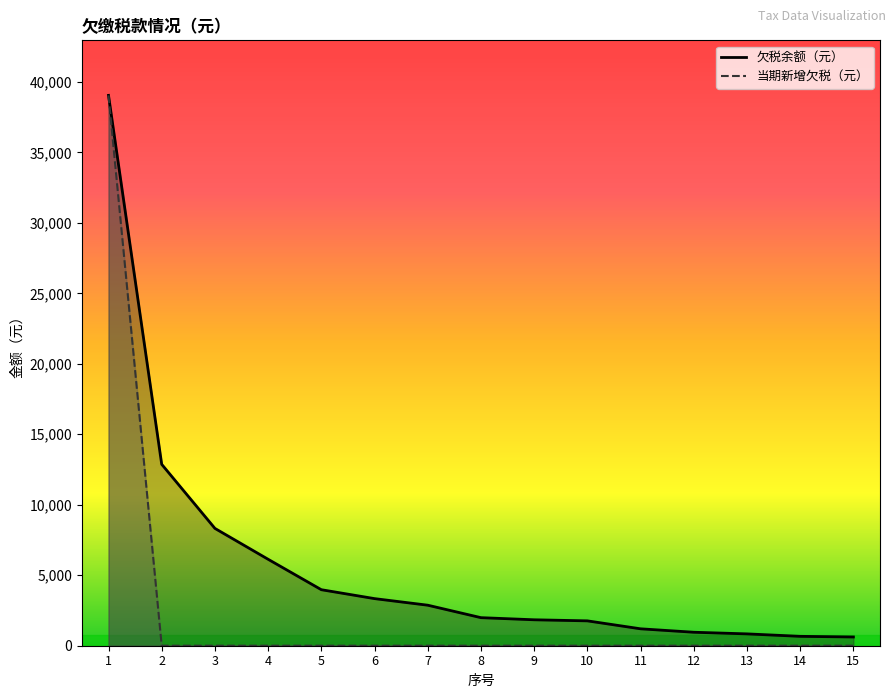

True or false: 欠税余额（元） and 当期新增欠税（元） intersect in this chart.

False